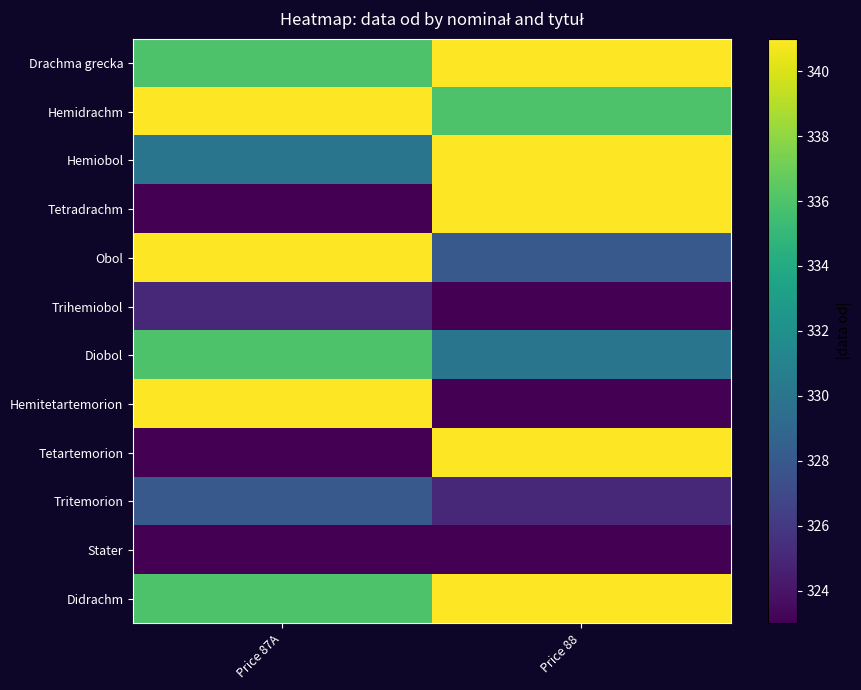

Reading left to right, extract all data points from this chart.

Drachma grecka: Price 87A=336	Price 88=341
Hemidrachm: Price 87A=341	Price 88=336
Hemiobol: Price 87A=330	Price 88=341
Tetradrachm: Price 87A=323	Price 88=341
Obol: Price 87A=341	Price 88=328
Trihemiobol: Price 87A=325	Price 88=323
Diobol: Price 87A=336	Price 88=330
Hemitetartemorion: Price 87A=341	Price 88=323
Tetartemorion: Price 87A=323	Price 88=341
Tritemorion: Price 87A=328	Price 88=325
Stater: Price 87A=323	Price 88=323
Didrachm: Price 87A=336	Price 88=341